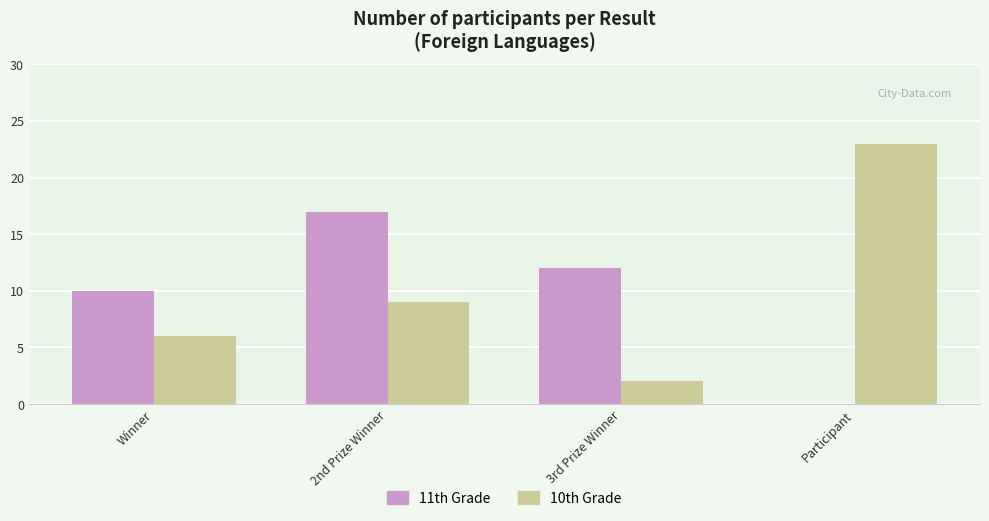

What is the total value across all series at Winner?

16